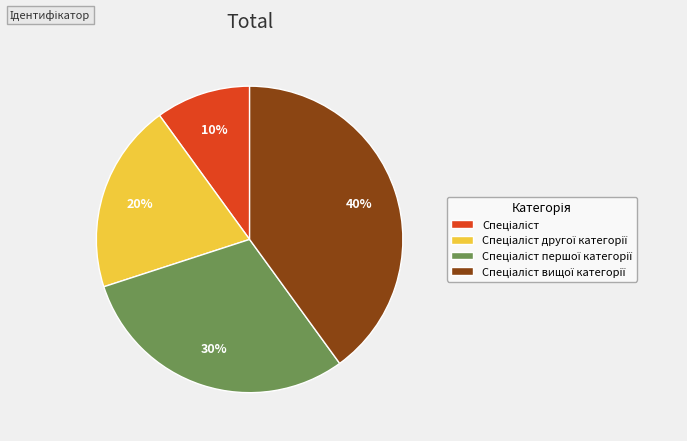

Is there a majority slice in this chart?

No